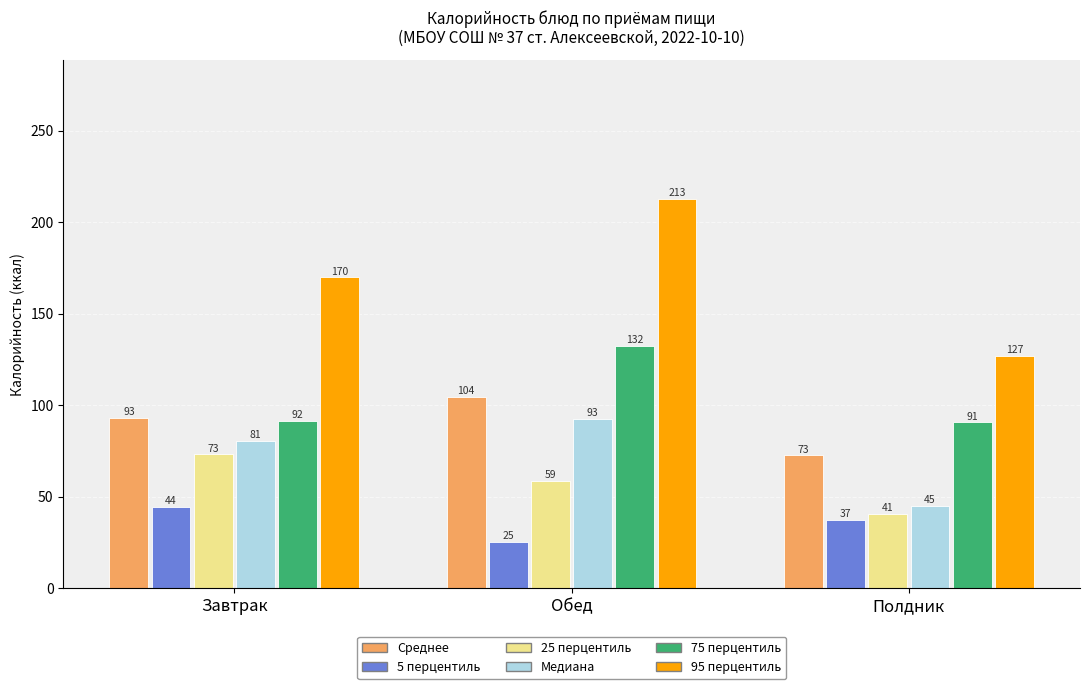

At which label is 95 перцентиль closest to 169?

Завтрак